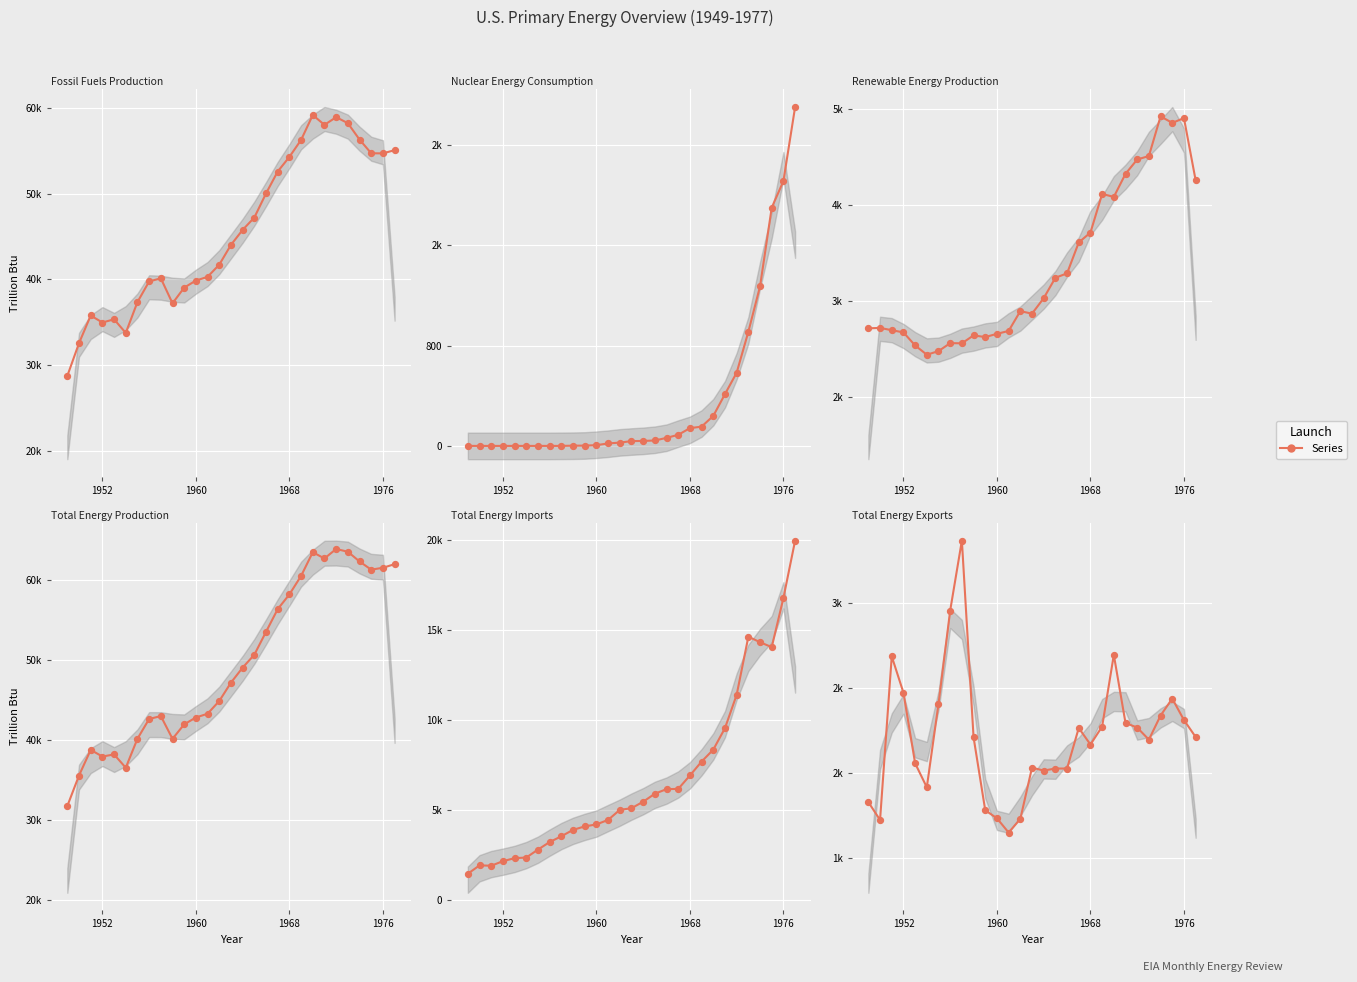

At how many categories does at least one series exceed 32735?

28